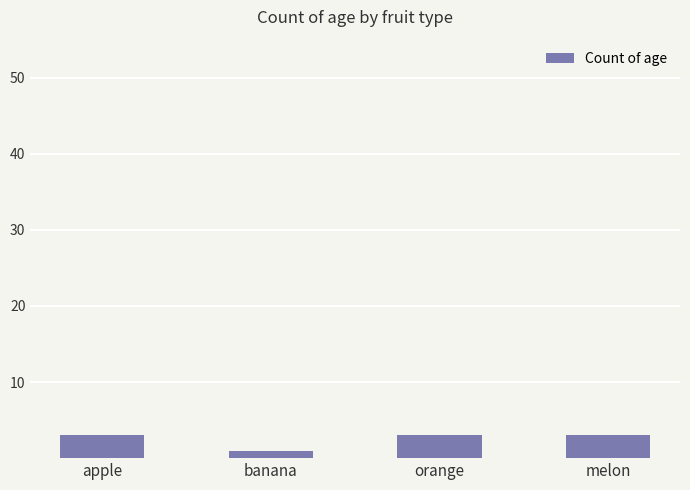

What is the sum of the values at banana and apple?

4